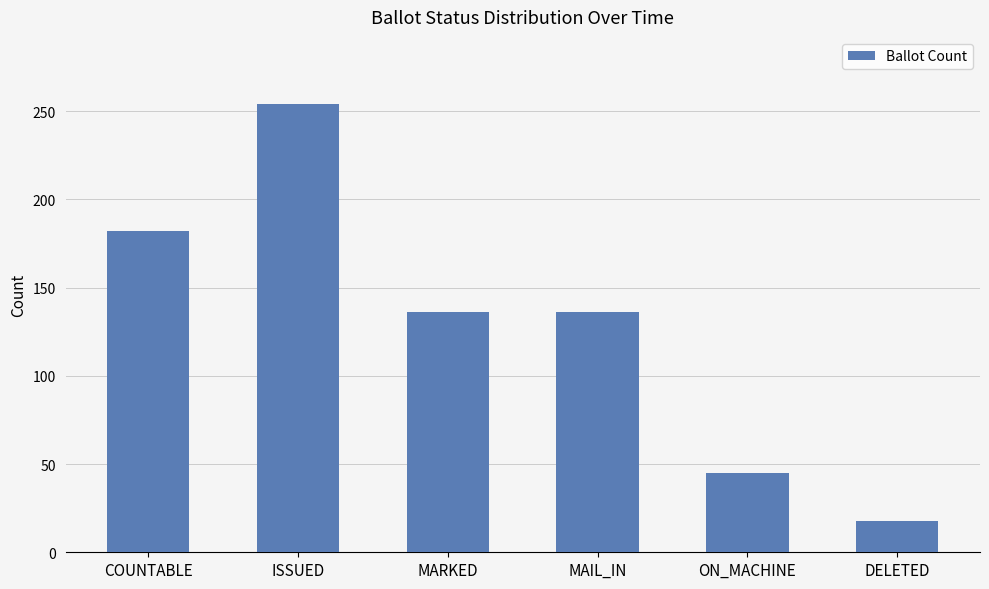

At which label does the data first exceed 136?

COUNTABLE